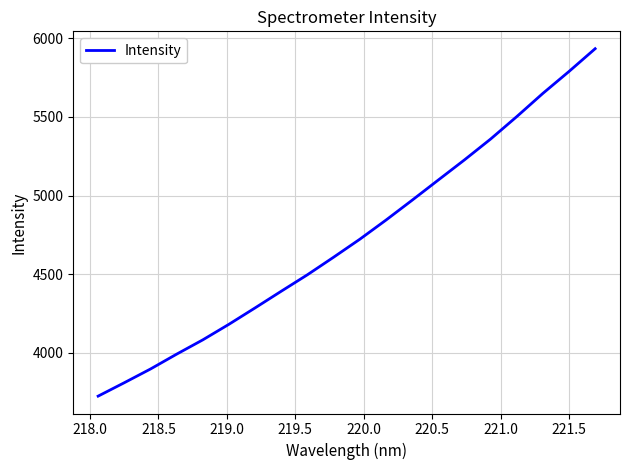

How many values are below 4722?

10